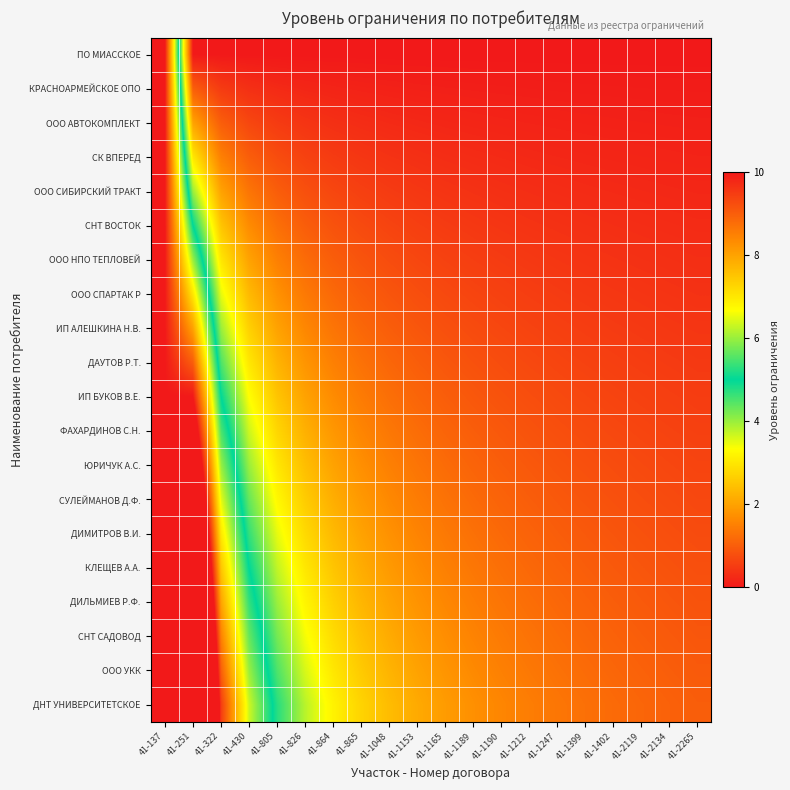

At which category is the sum across all series the highest?

41-137